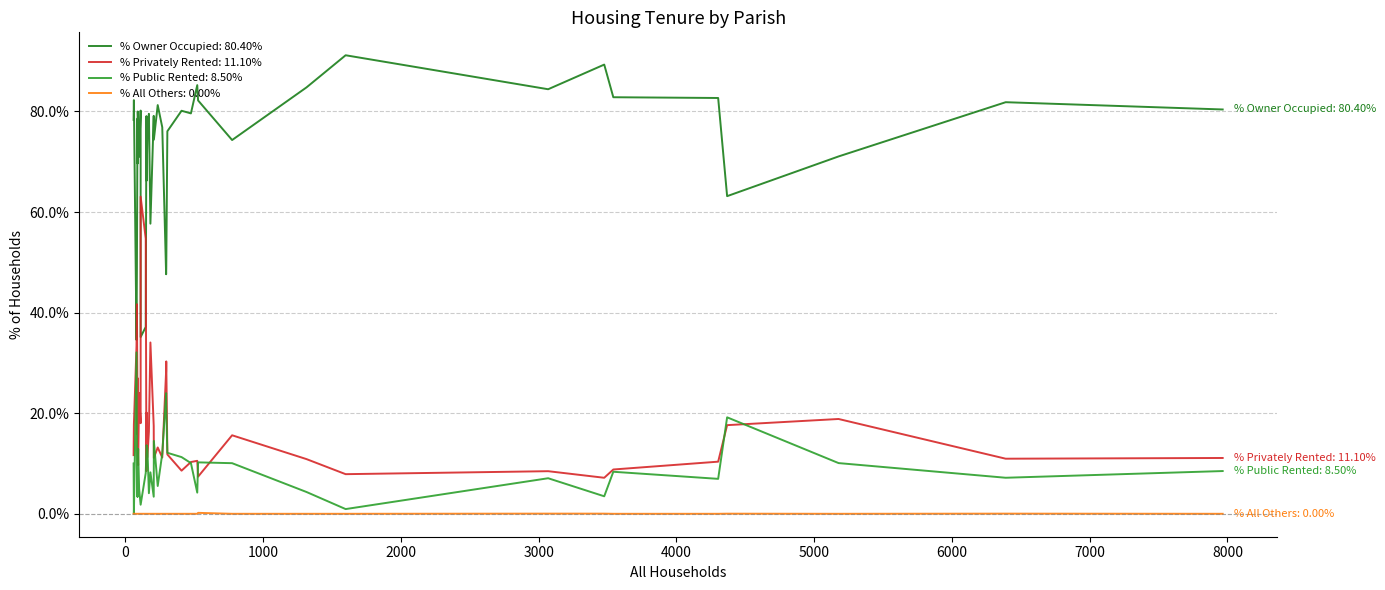

How many distinct data groups are displayed?

4